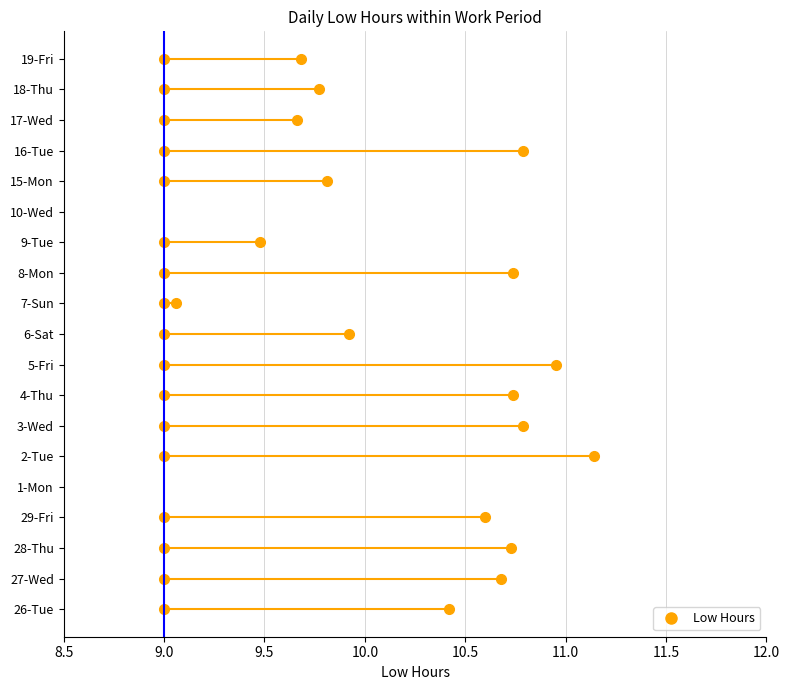

Reading left to right, what are all the values shown in this chart?

26-Tue=10.4	27-Wed=10.7	28-Thu=10.7	29-Fri=10.6	1-Mon=0.0	2-Tue=11.1	3-Wed=10.8	4-Thu=10.7	5-Fri=10.9	6-Sat=9.9	7-Sun=9.1	8-Mon=10.7	9-Tue=9.5	10-Wed=0.0	15-Mon=9.8	16-Tue=10.8	17-Wed=9.7	18-Thu=9.8	19-Fri=9.7